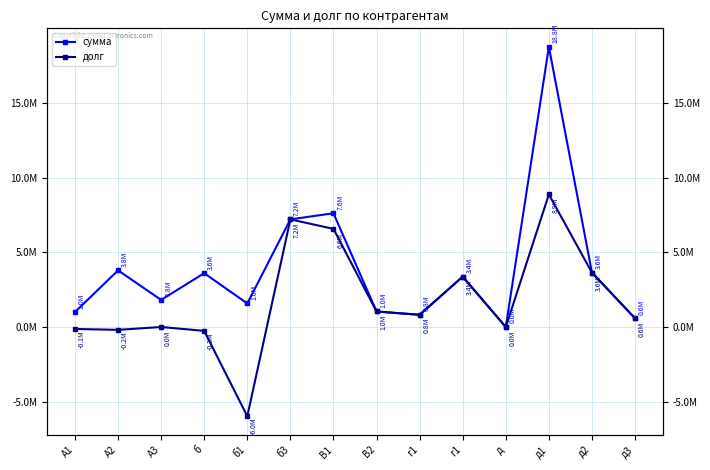

Which series changed the most between А1 and д2?

долг